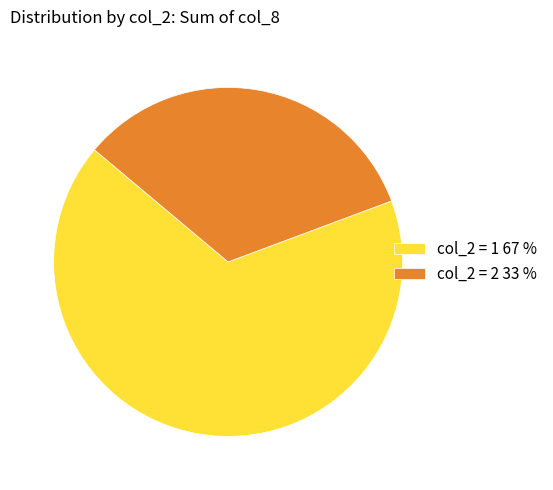

Rank the categories by value from highest to lowest.

col_2 = 1 67 %, col_2 = 2 33 %